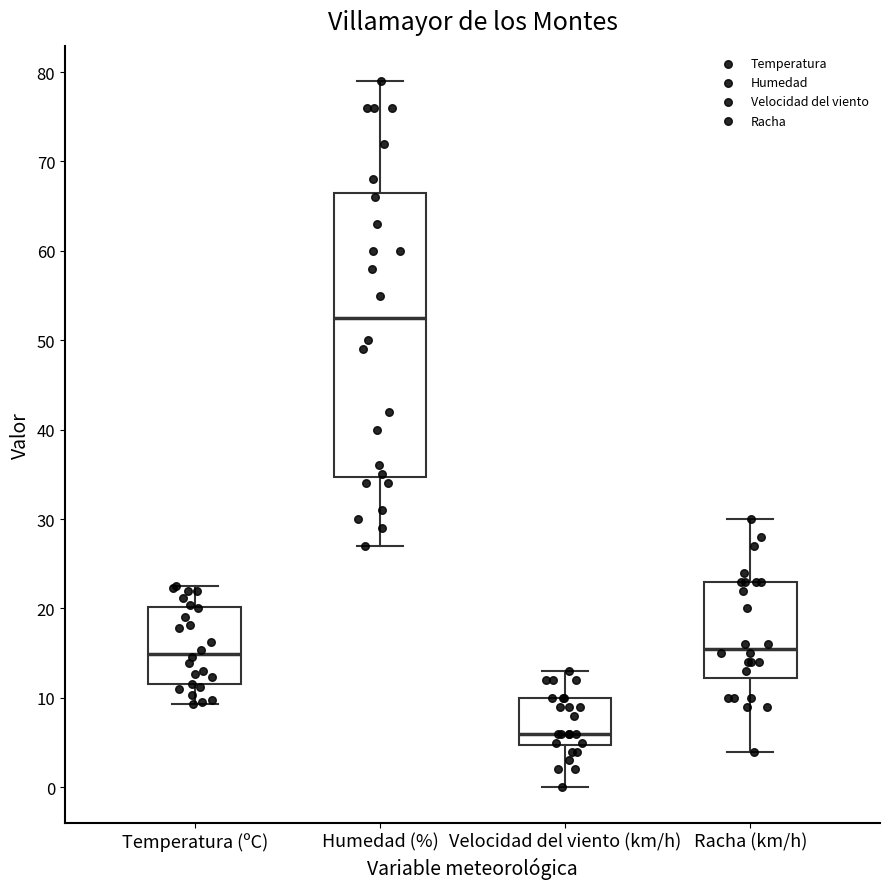

Which box's median line is the lowest?

Velocidad del viento (km/h)